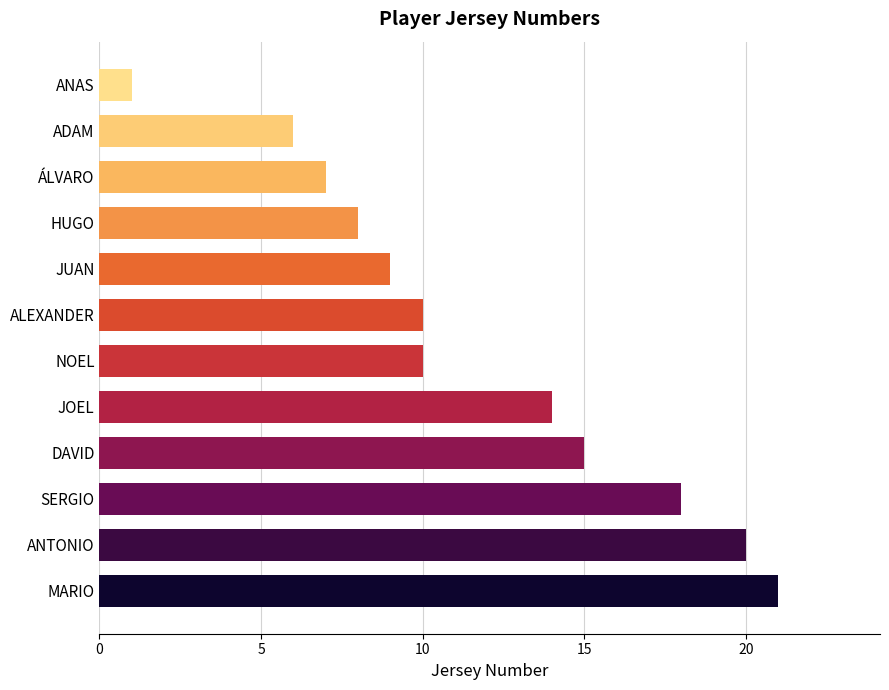

The value at ADAM is 9. True or false?

False